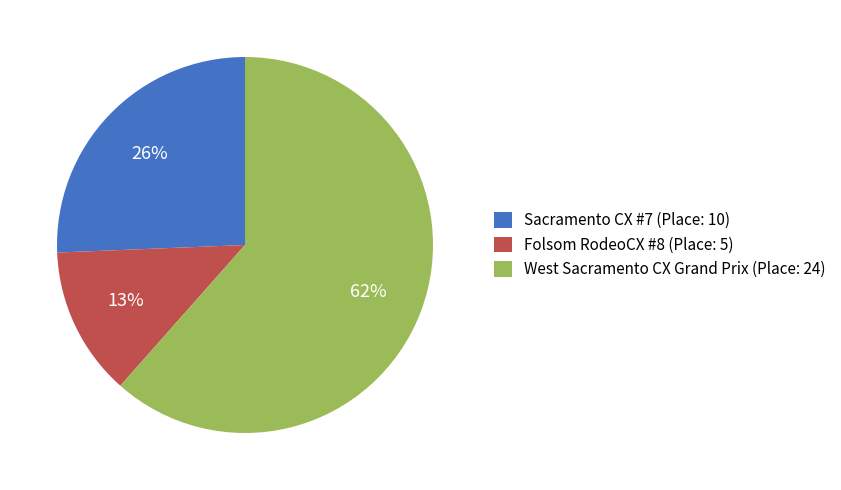

To the nearest percent, what is the combined percentage of West Sacramento CX Grand Prix and Sacramento CX #7?

87%